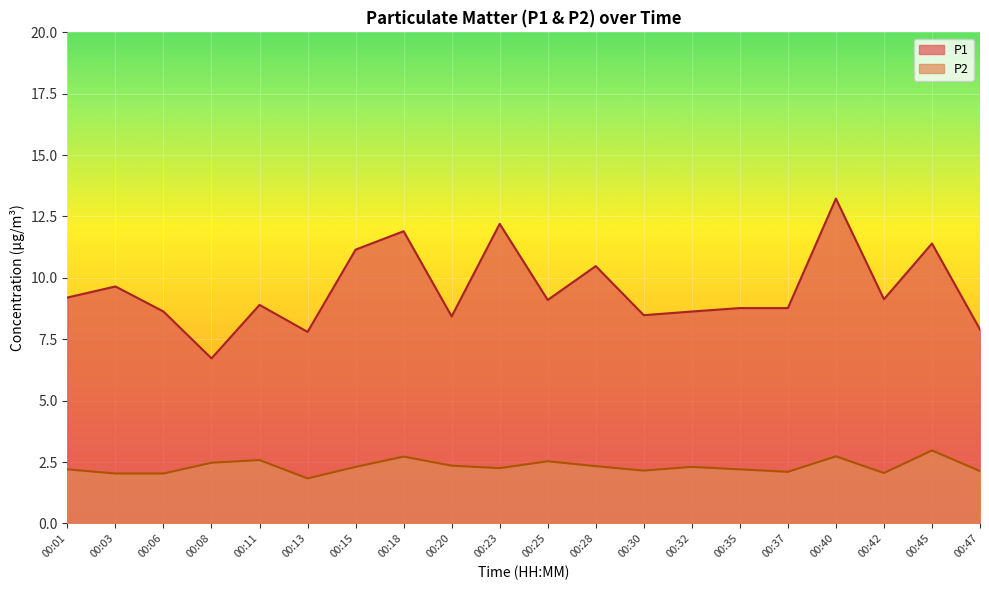

What are all the series names shown in the legend?

P1, P2